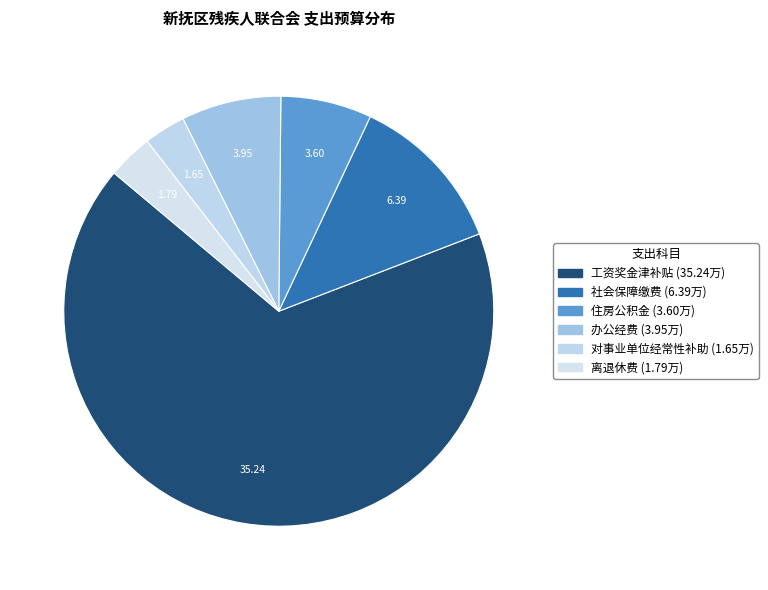

What portion of the pie excludes 对事业单位经常性补助?

96.9%